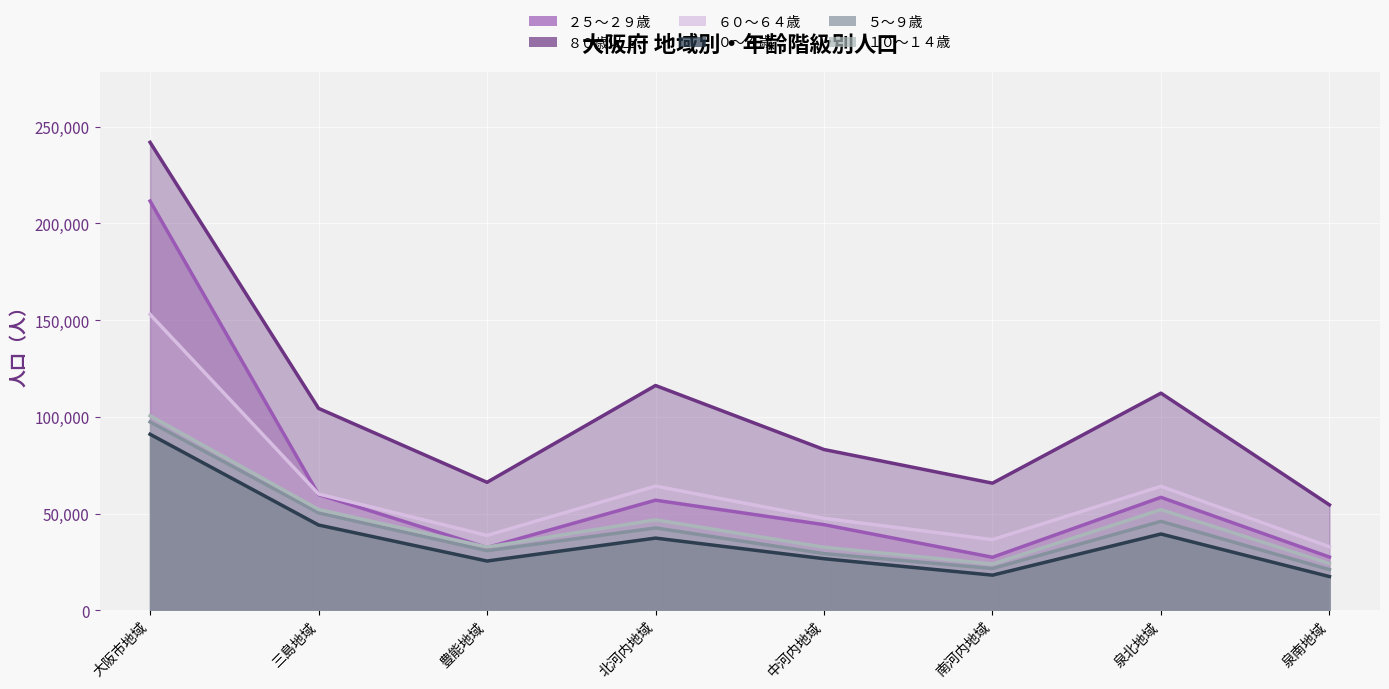

Which series has the largest total across all categories?

８０歳以上